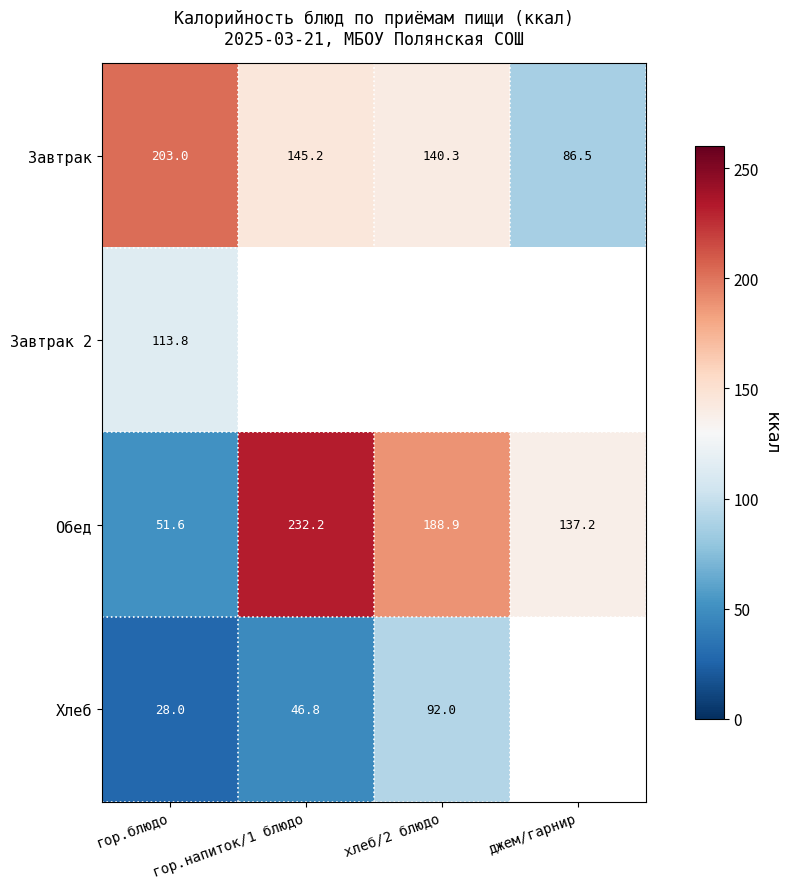

List the labels in order of Завтрак value, largest first.

гор.блюдо, гор.напиток/1 блюдо, хлеб/2 блюдо, джем/гарнир